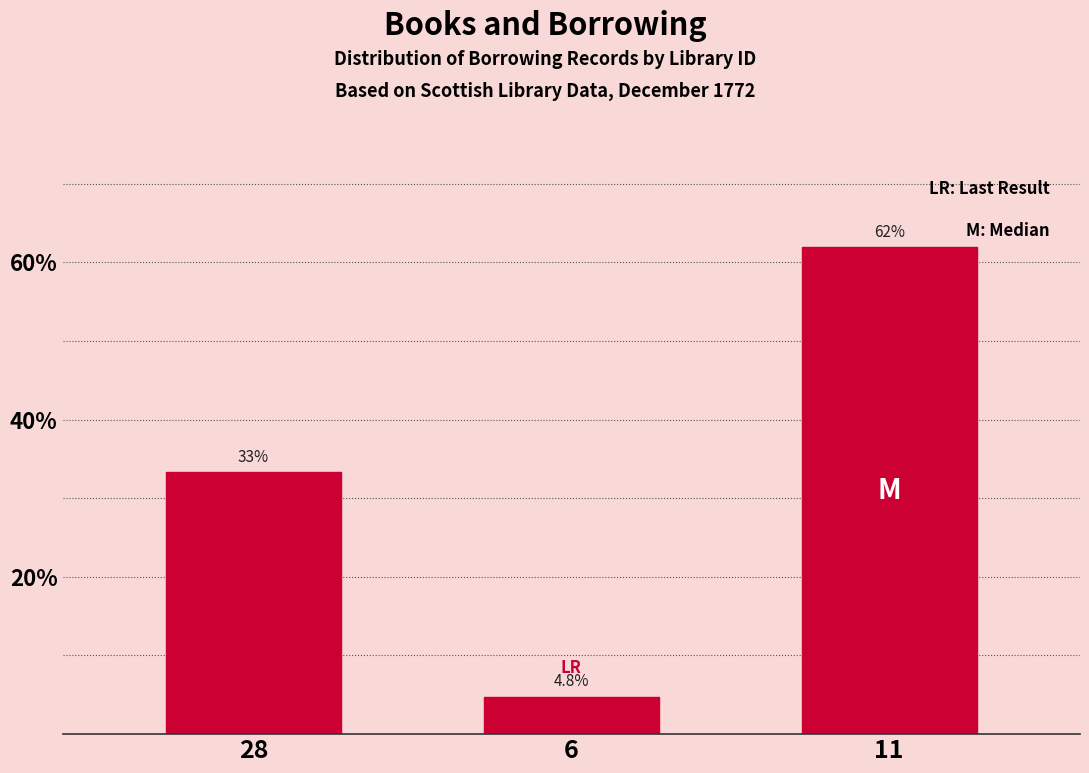

Reading right to left, transcribe all the data shown in this chart.

11=61.9	6=4.8	28=33.3